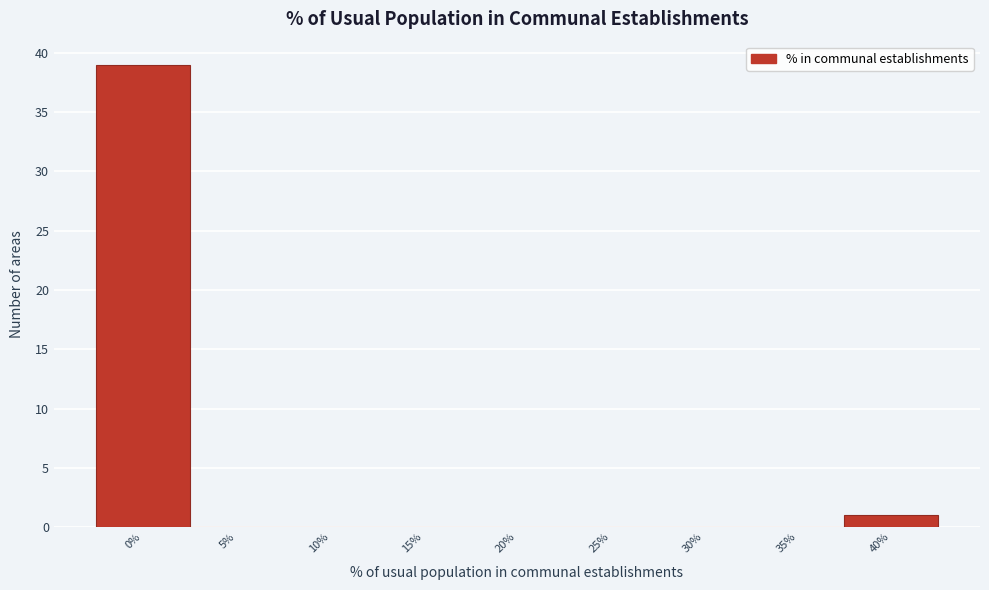

Reading left to right, extract all data points from this chart.

0%=39	5%=0	10%=0	15%=0	20%=0	25%=0	30%=0	35%=0	40%=1